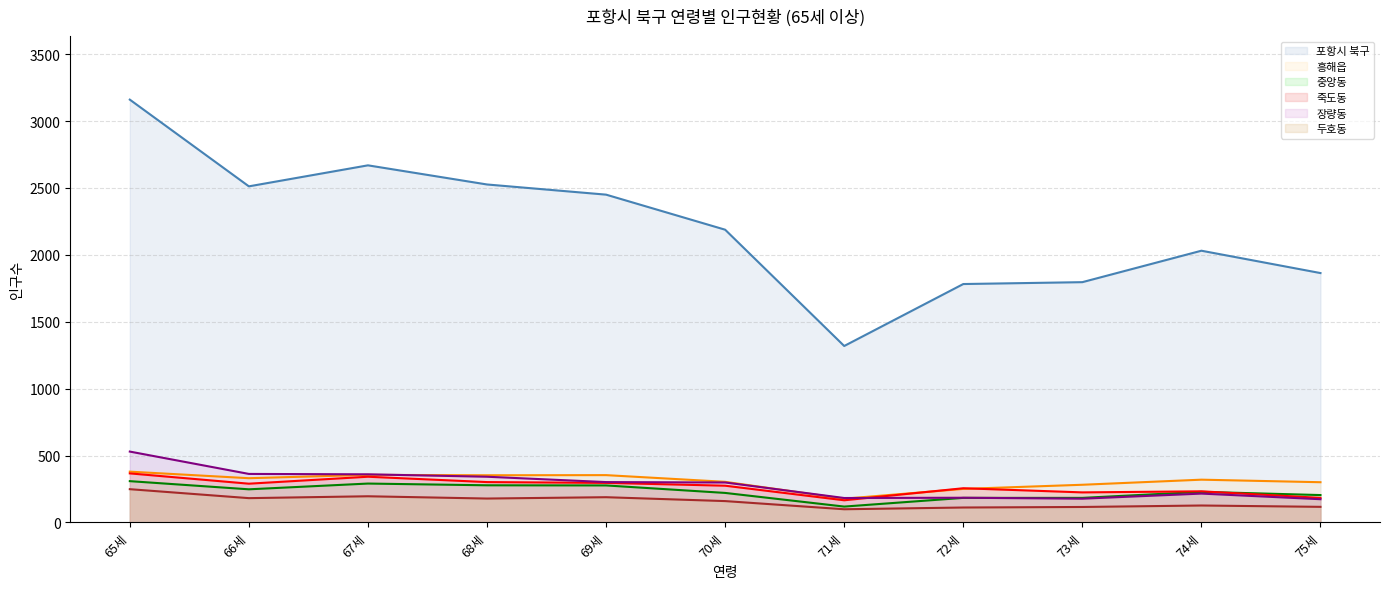

How many times do 장량동 and 죽도동 cross each other?

1